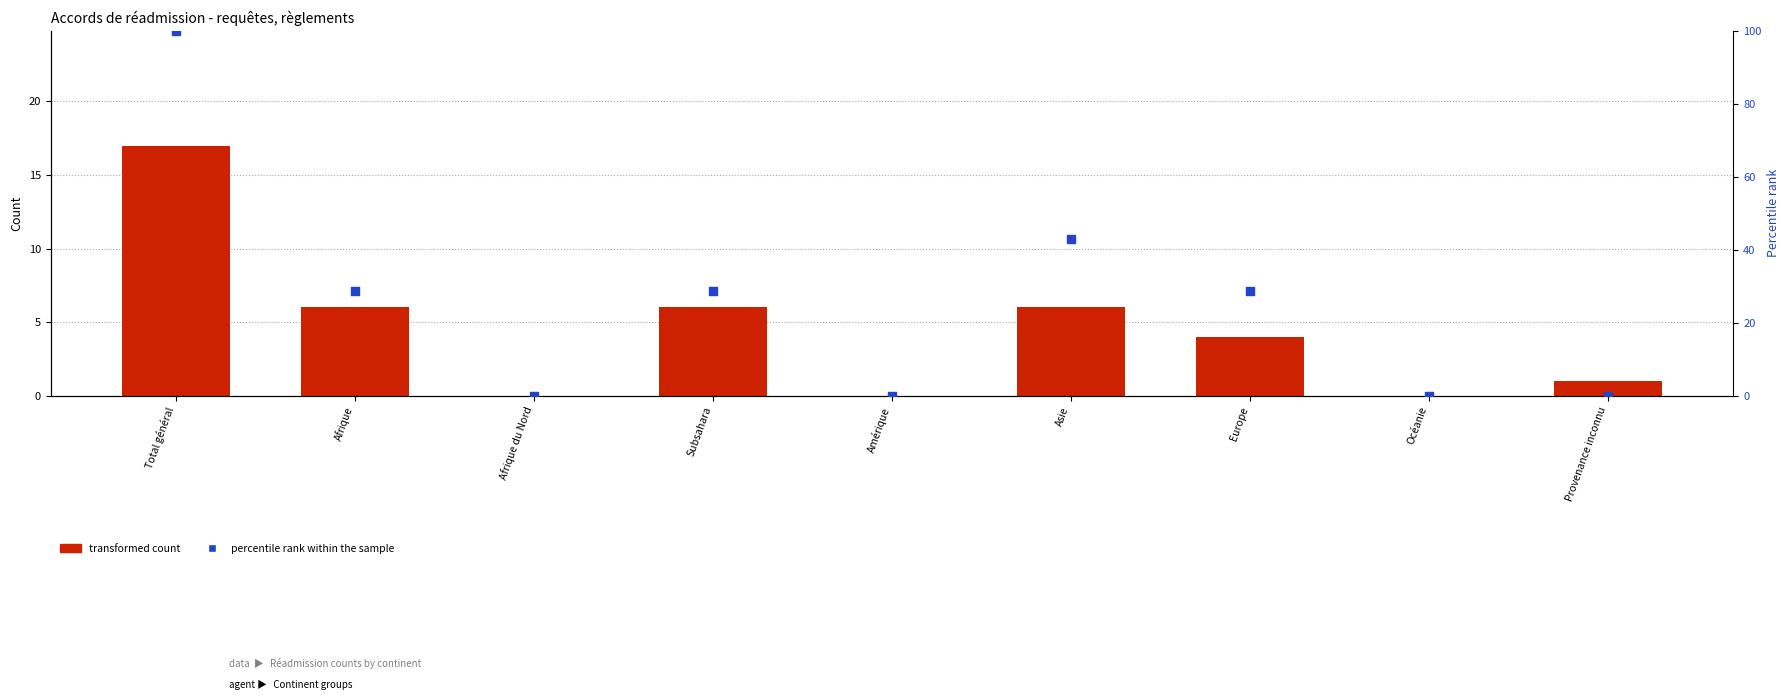

Which series has the largest total across all categories?

percentile rank within the sample